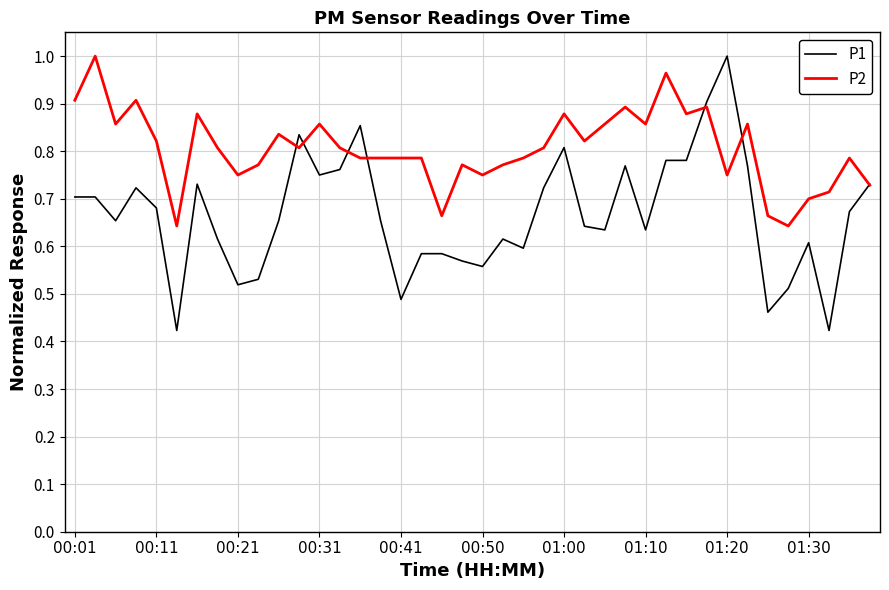

Which series has the largest range (max minus min)?

P1